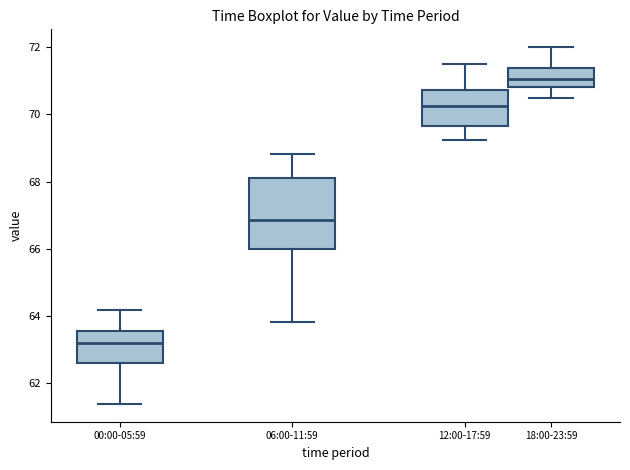

Which box has the lowest median line?

00:00-05:59